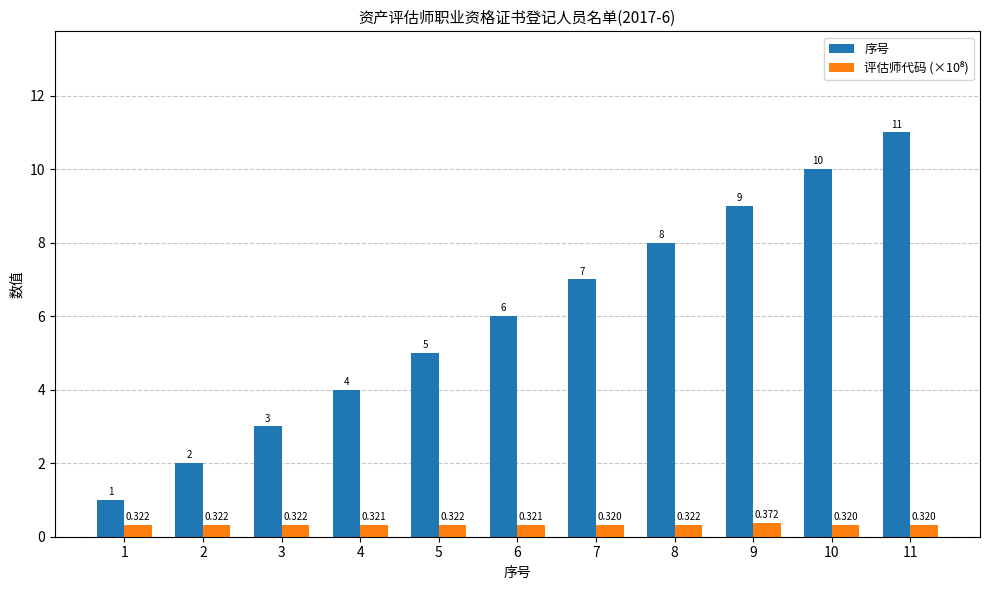

At which label is 序号 closest to 6?

6